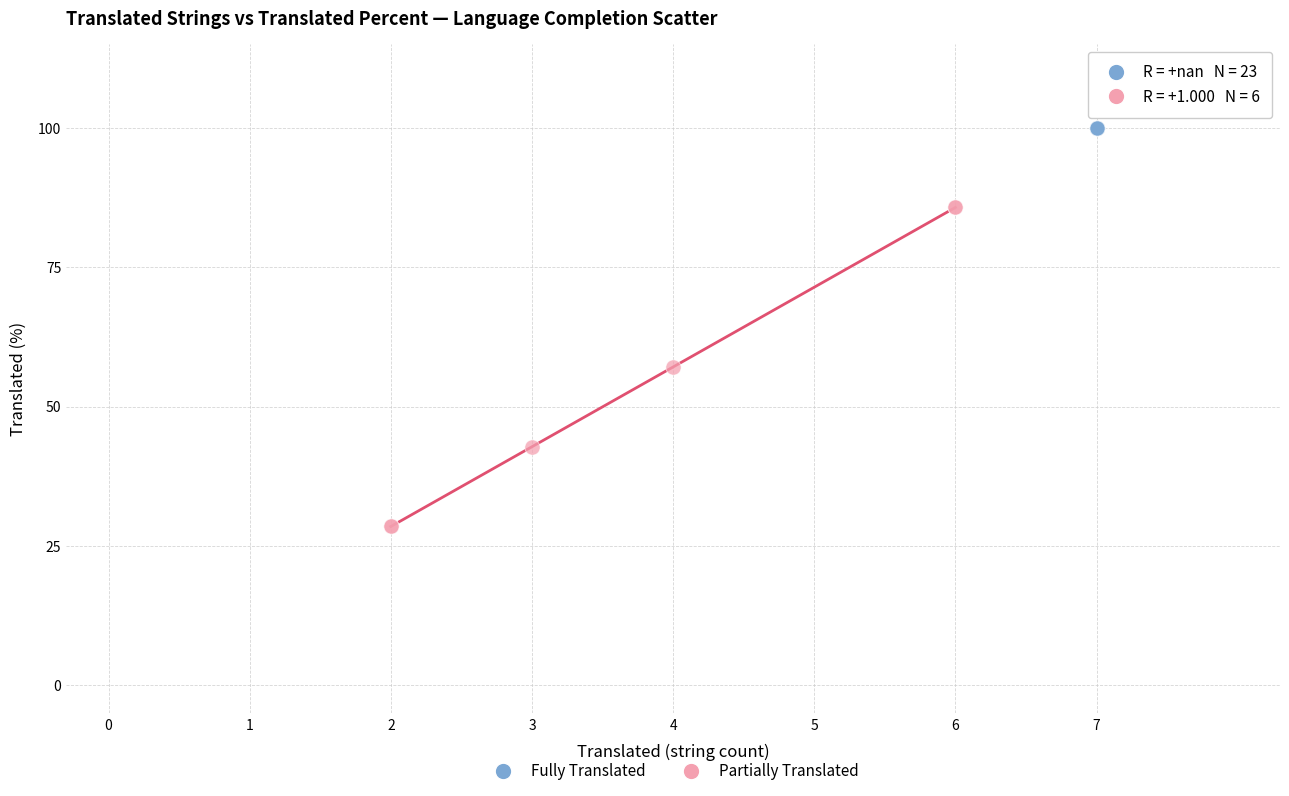

Which series contains the highest Y value?

Fully Translated